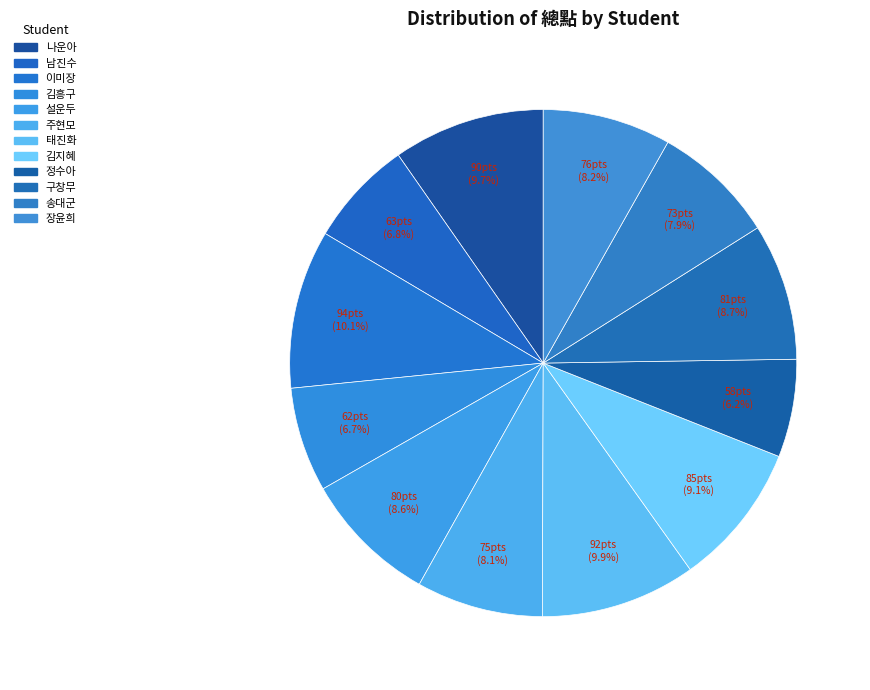

Count the number of slices in the pie.

12